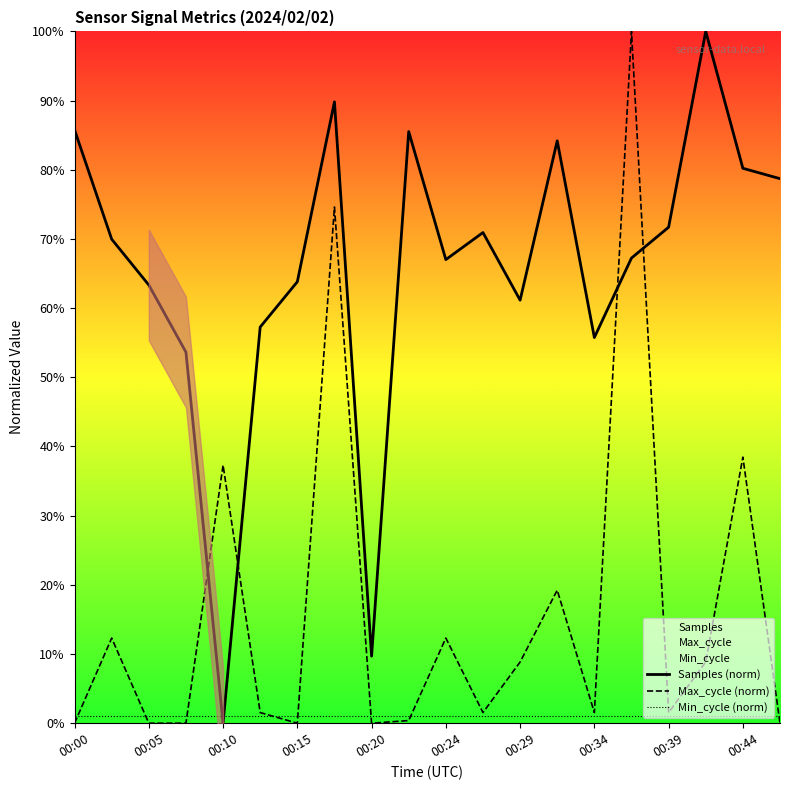

Reading left to right, extract all data points from this chart.

Samples (norm): 85.8	70.0	63.3	53.6	0.0	57.3	63.8	89.8	9.7	85.5	67.0	70.9	61.1	84.2	55.8	67.2	71.7	100.0	80.2	78.7
Max_cycle (norm): 0.0	12.3	0.0	0.0	37.3	1.5	0.0	74.6	0.0	0.4	12.3	1.5	8.8	19.2	1.5	100.0	1.5	8.8	38.5	0.0
Min_cycle (norm): 1.0	1.0	1.0	1.0	1.0	1.0	1.0	1.0	1.0	1.0	1.0	1.0	1.0	1.0	1.0	1.0	1.0	1.0	1.0	1.0